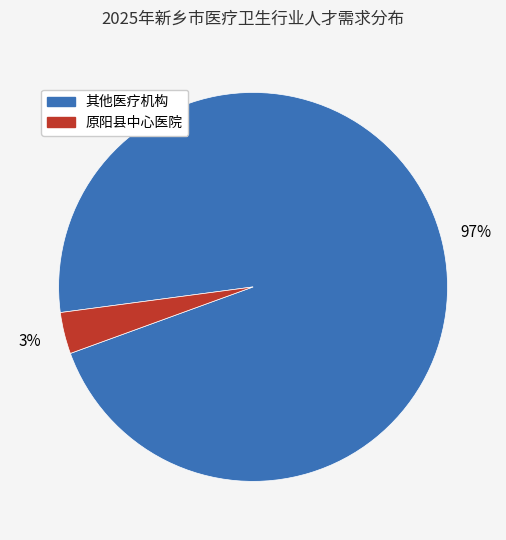

To the nearest percent, what is the average slice percentage?

50%